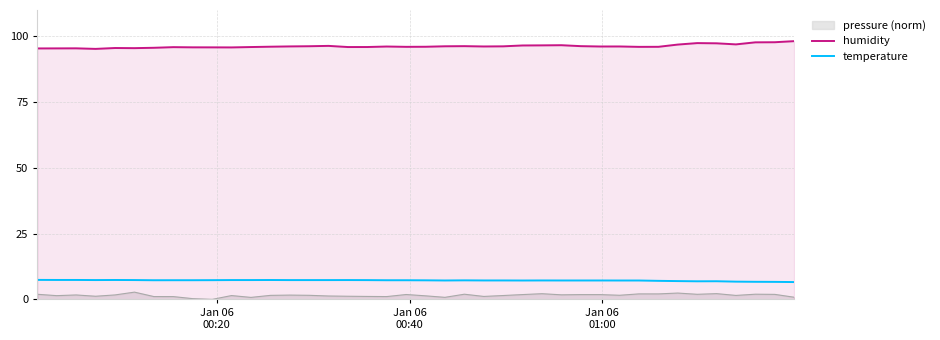

True or false: temperature and humidity cross at least once.

False